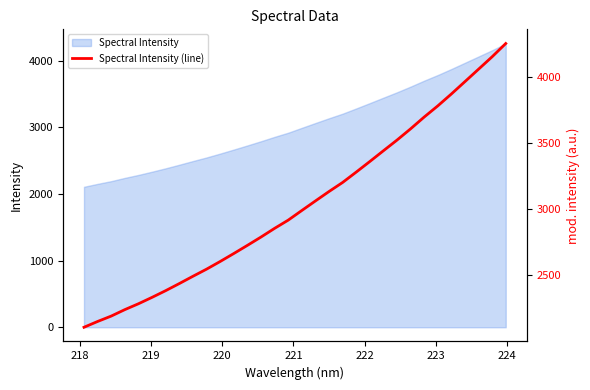

Reading left to right, what are all the values shown in this chart?

2107.6	2151.5	2192.4	2241.3	2285.7	2334.3	2385.1	2438.7	2493.9	2547.7	2605.8	2666.2	2727.9	2791.0	2856.9	2919.2	2992.2	3064.5	3136.0	3204.6	3283.2	3363.3	3444.8	3525.7	3611.0	3700.3	3784.8	3875.0	3968.8	4062.8	4157.0	4257.2